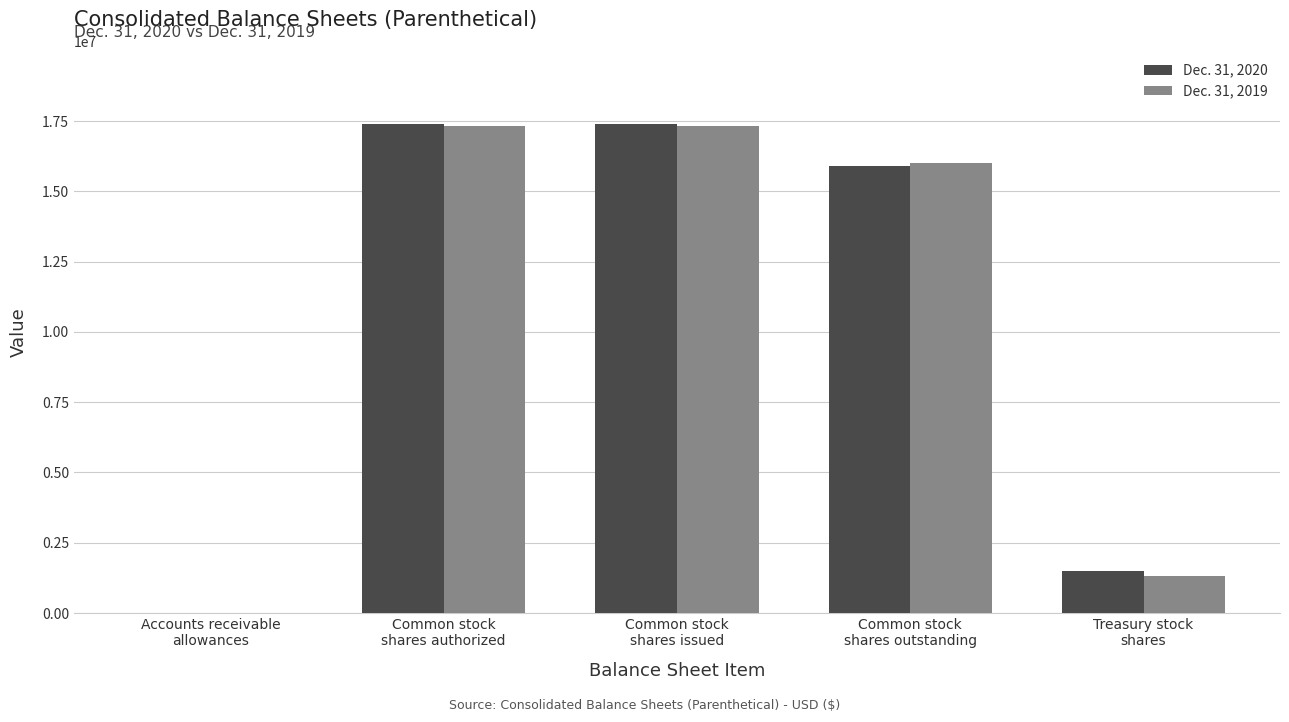

What is the greatest value displayed?

17383898